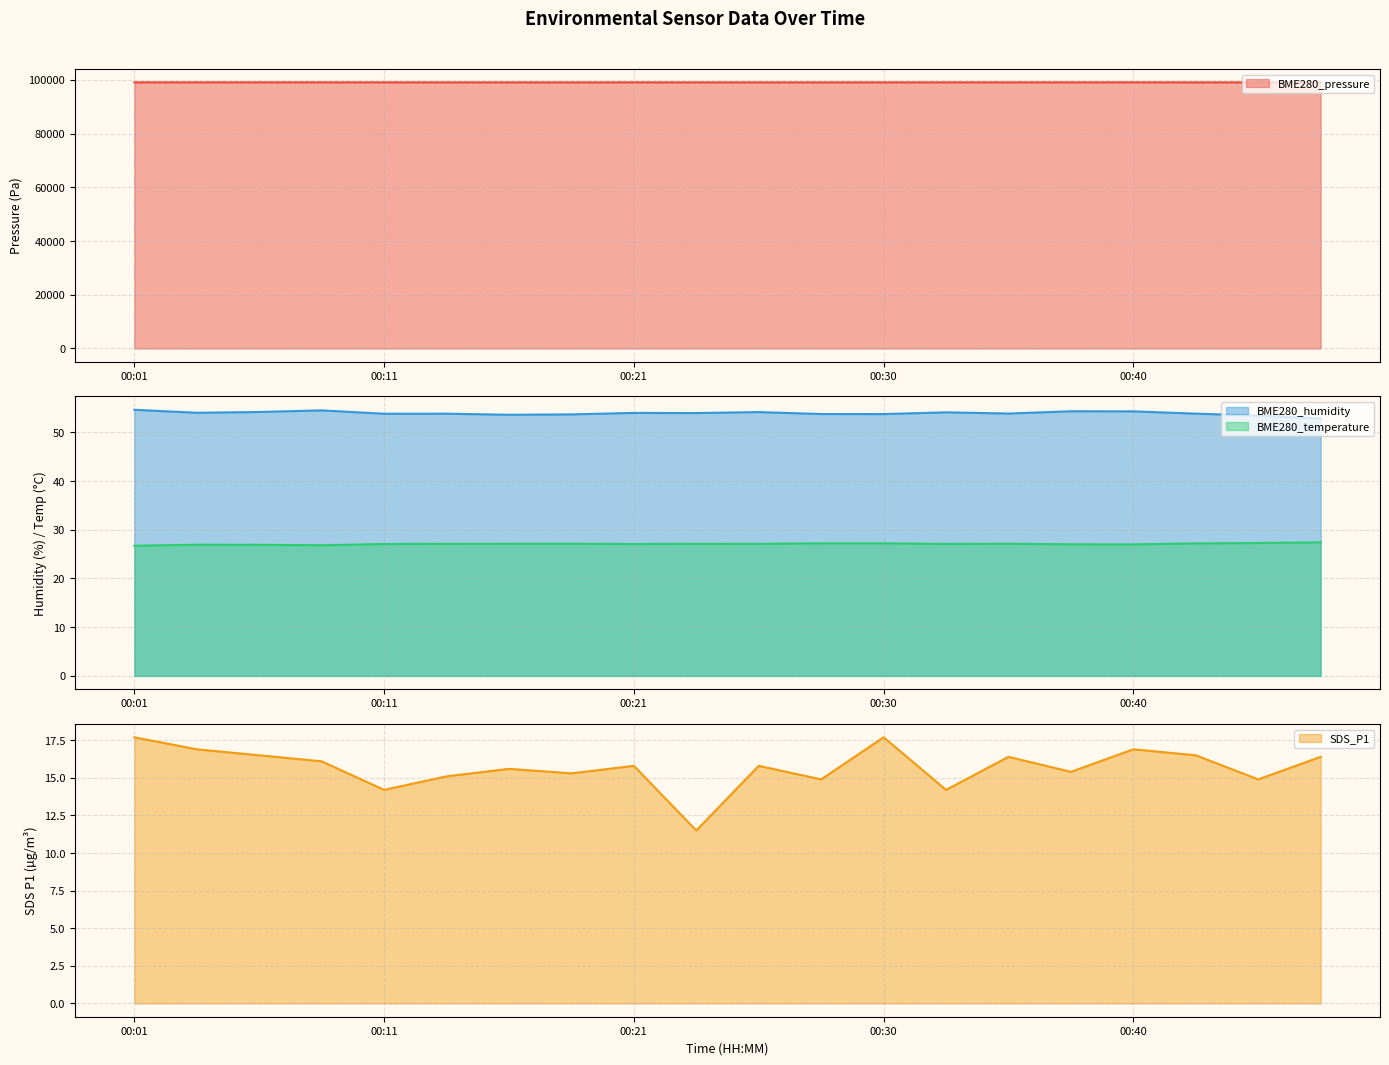

What is the value of the SDS_P1 point at the 1st from the left?

17.7